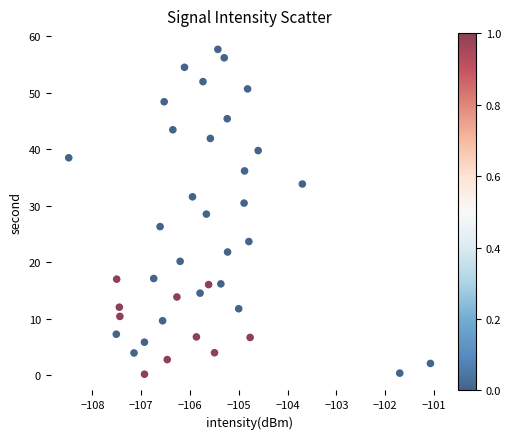

What is the range of Y values (max minus min)?

57.5